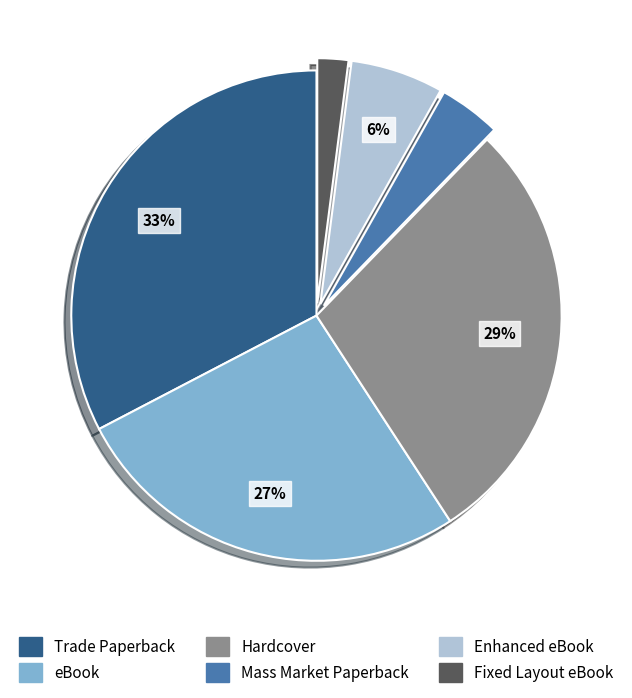

Do eBook and Mass Market Paperback together represent more than half of the pie?

No